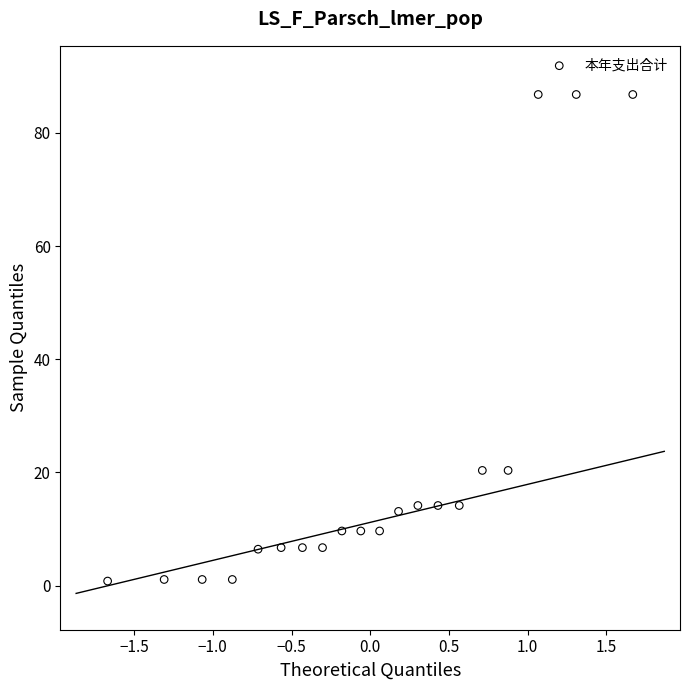

What is the range of Y values (max minus min)?

86.0